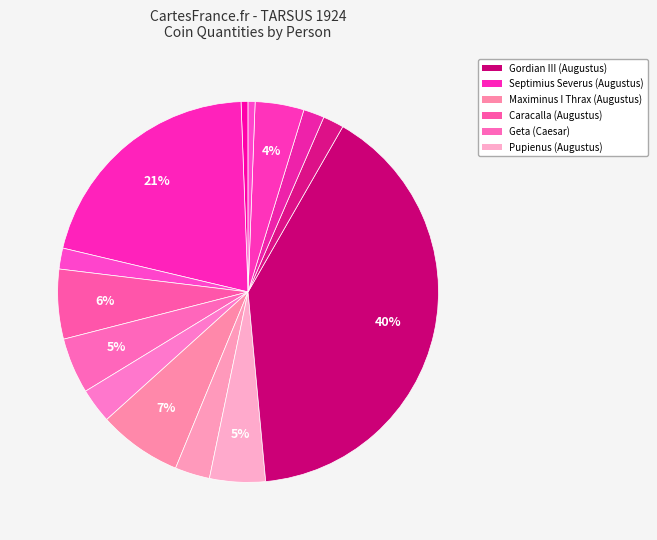

Count the number of slices in the pie.

14